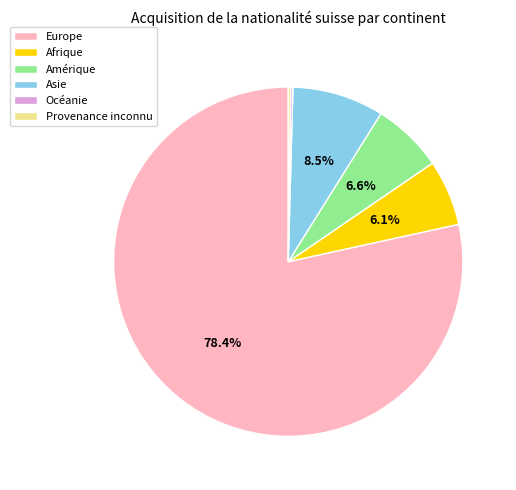

To the nearest percent, what is the combined percentage of Amérique and Asie?

15%